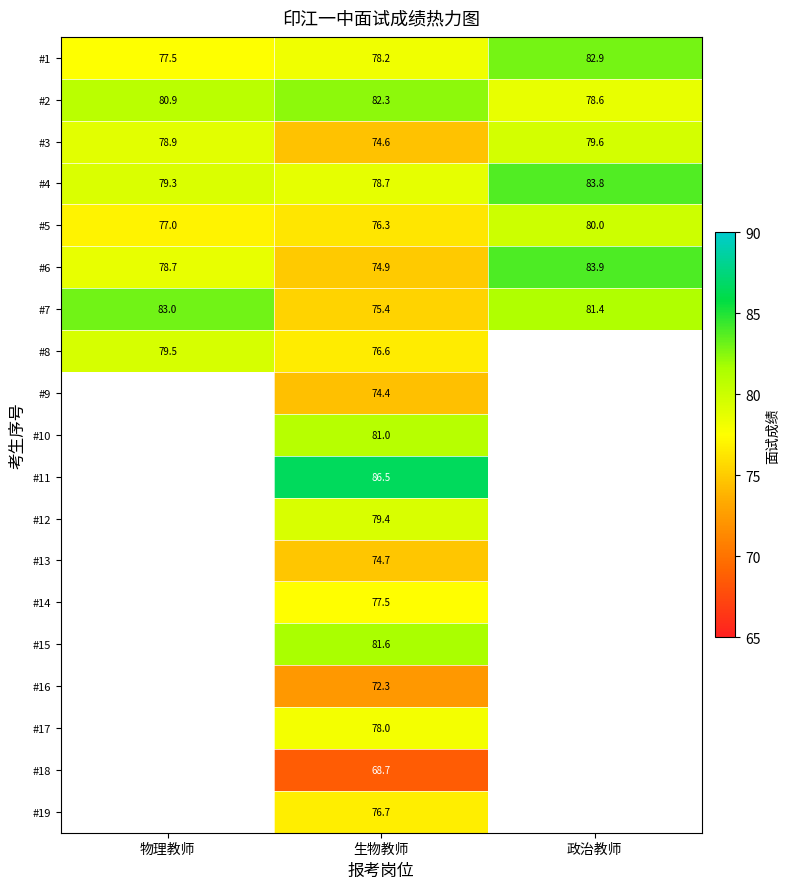

Which category has the highest value in the #5 series?

政治教师